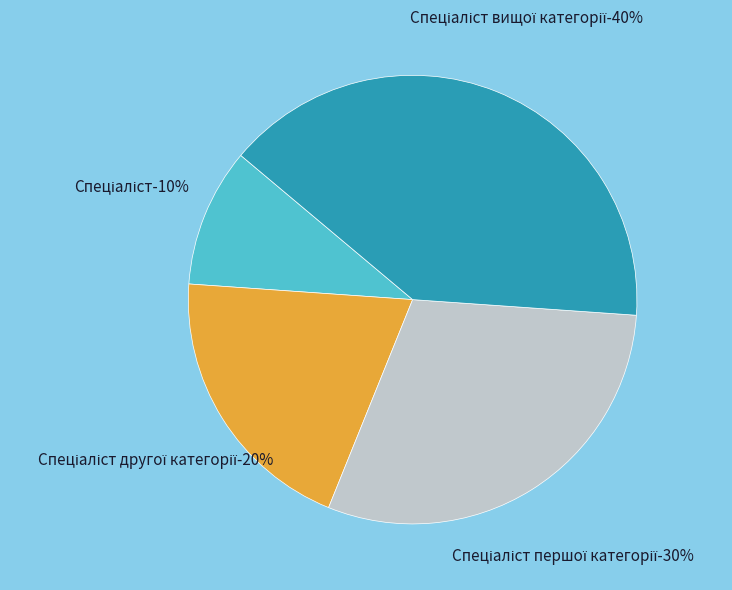

What is the largest slice in the pie chart?

Спеціаліст вищої категорії